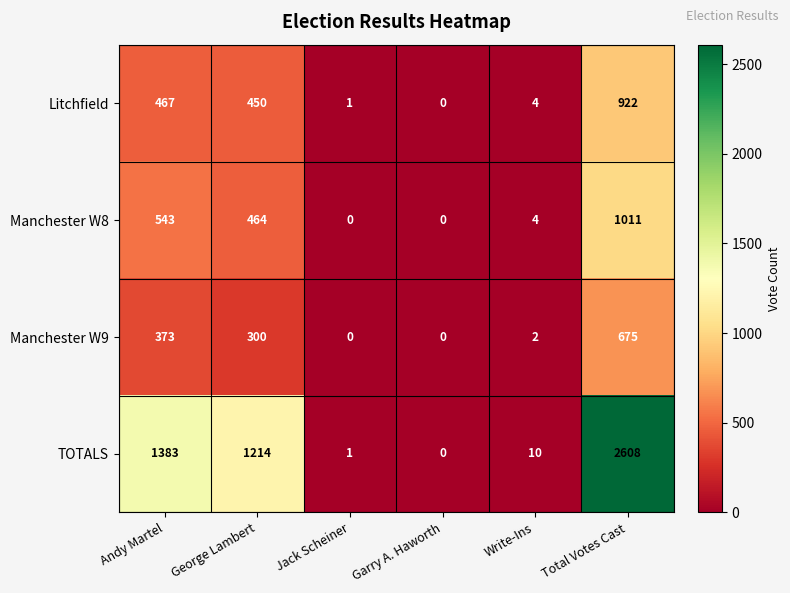

What is the maximum value shown in the chart?

2608